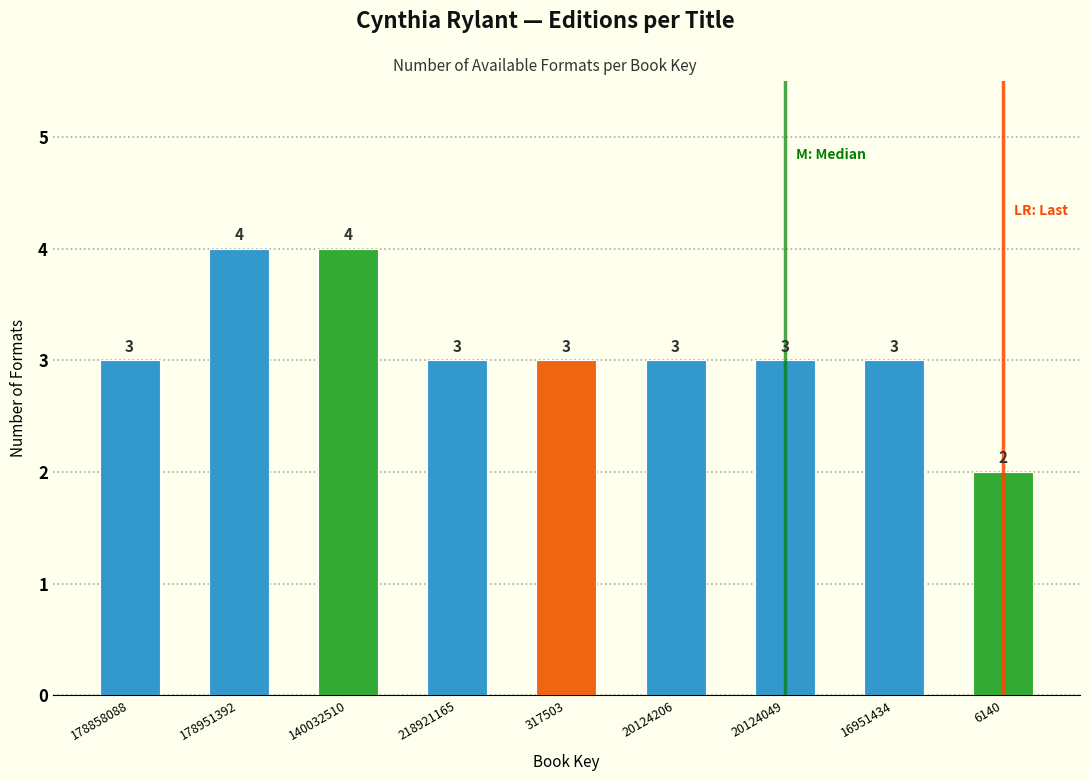

Reading right to left, what are all the values shown in this chart?

2	3	3	3	3	3	4	4	3